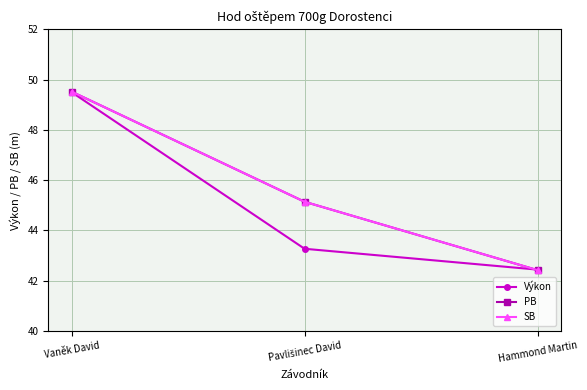

Which series has the largest range (max minus min)?

PB